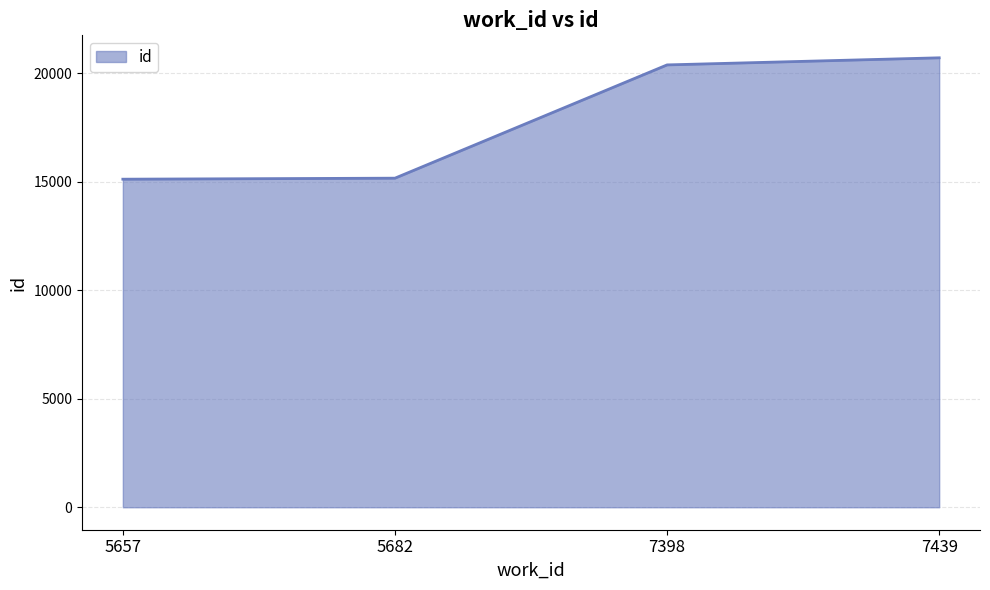

True or false: the data shows 15157 at 5682.

True